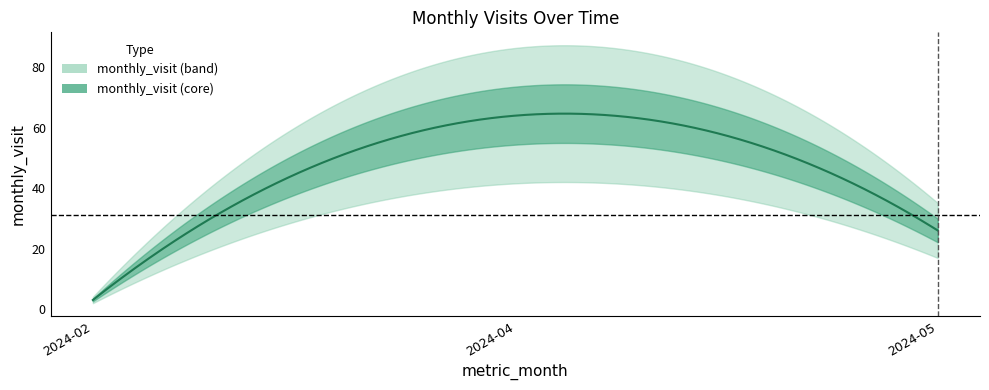

What is the change in value from 2024-02 to 2024-04?

+61